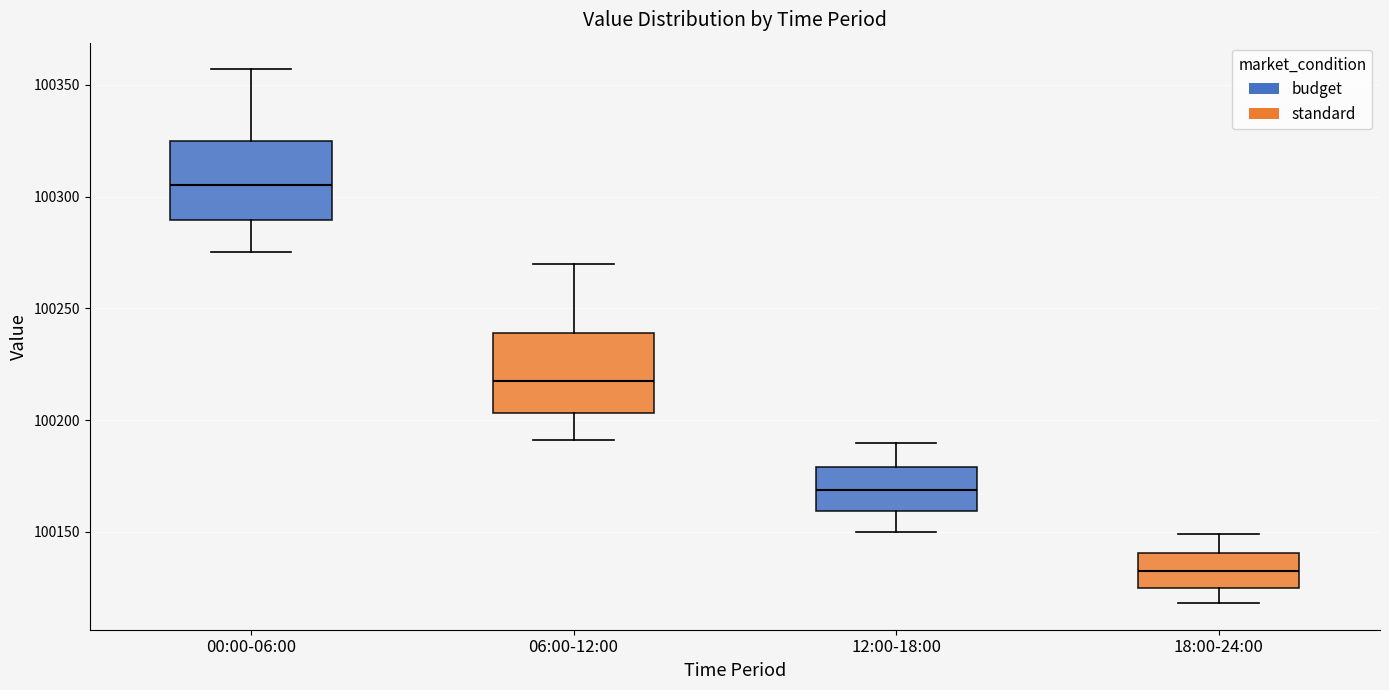

Where does the lower whisker of the box for 00:00-06:00 end on the y-axis? The values are not printed on the chart, so give them approximately, as read against the axis.

100275